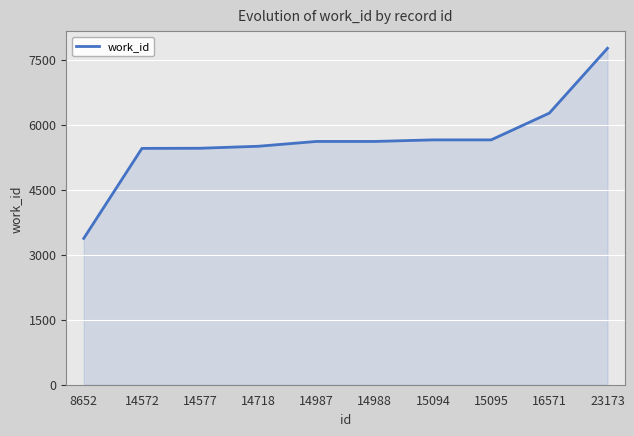

Is it true that the value at 14572 is 8947?

False